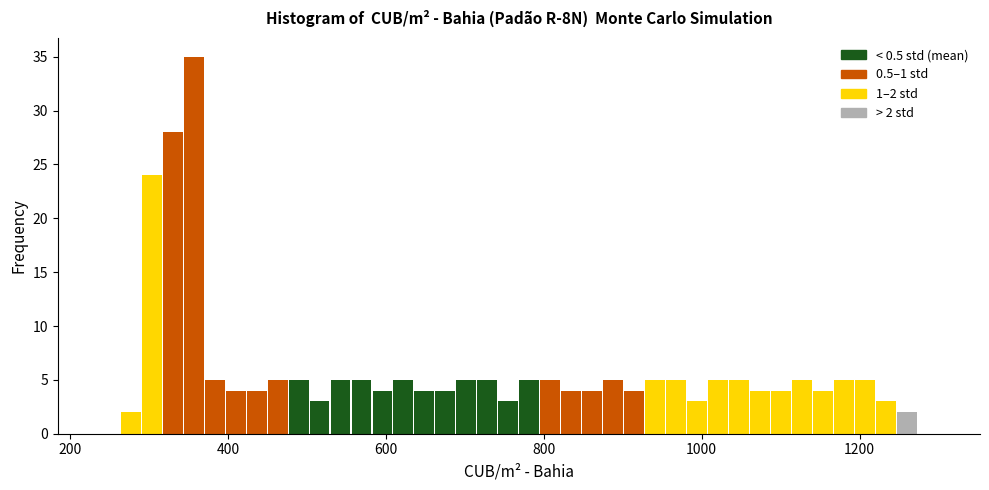

Read against the x-axis, roughly where is the centre of the tallest bar?

360